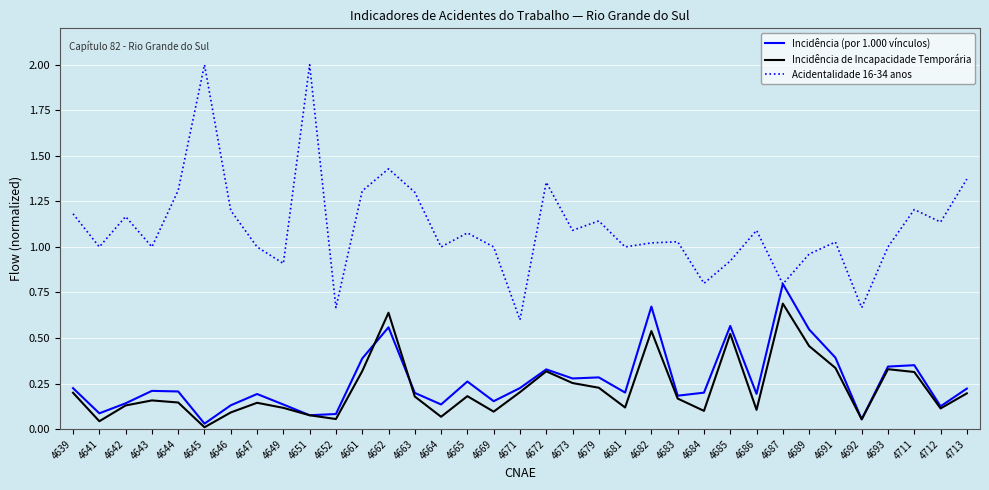

What is the maximum value for Incidência (por 1.000 vínculos)?

0.8